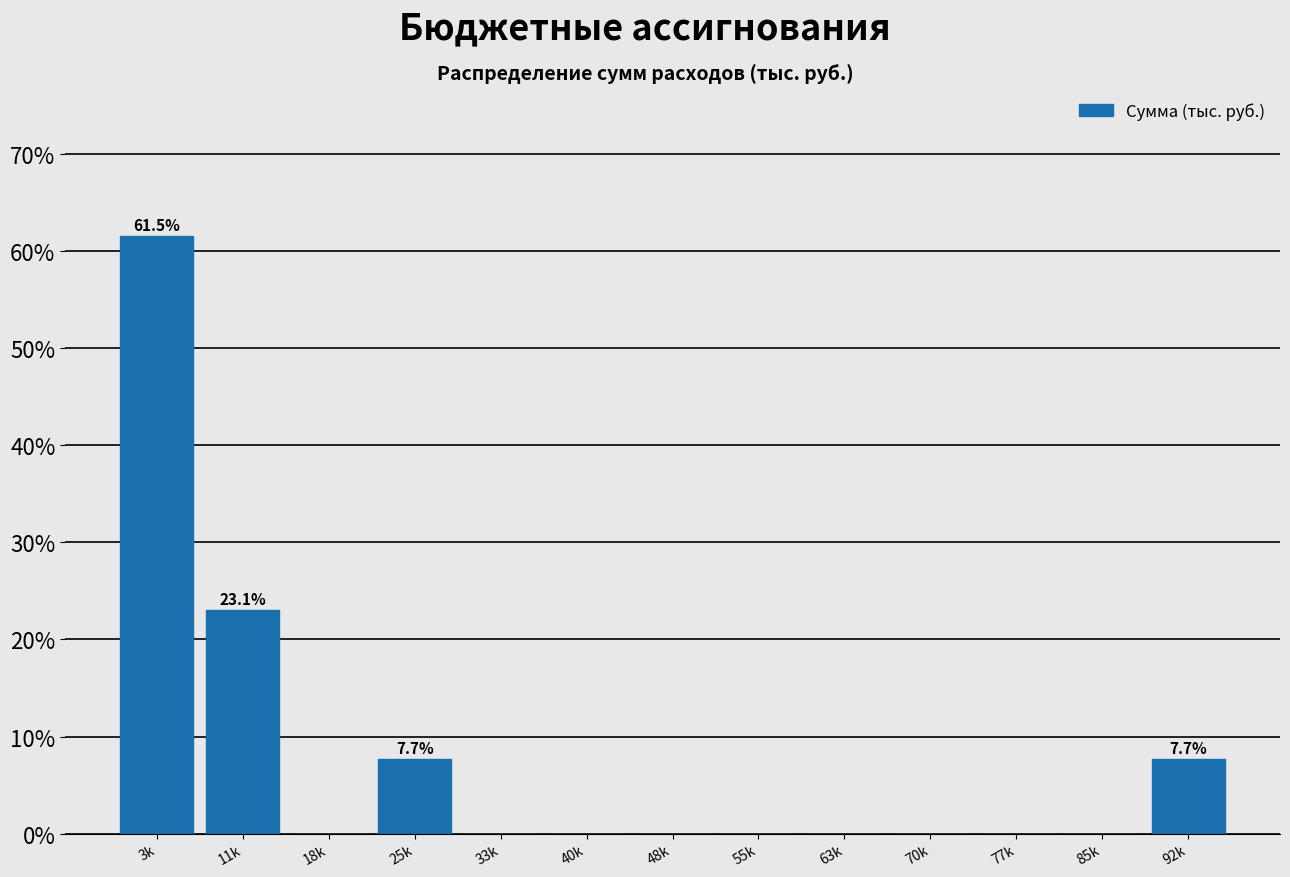

Reading left to right, extract all data points from this chart.

3k=61.5	11k=23.1	18k=0.0	25k=7.7	33k=0.0	40k=0.0	48k=0.0	55k=0.0	63k=0.0	70k=0.0	77k=0.0	85k=0.0	92k=7.7